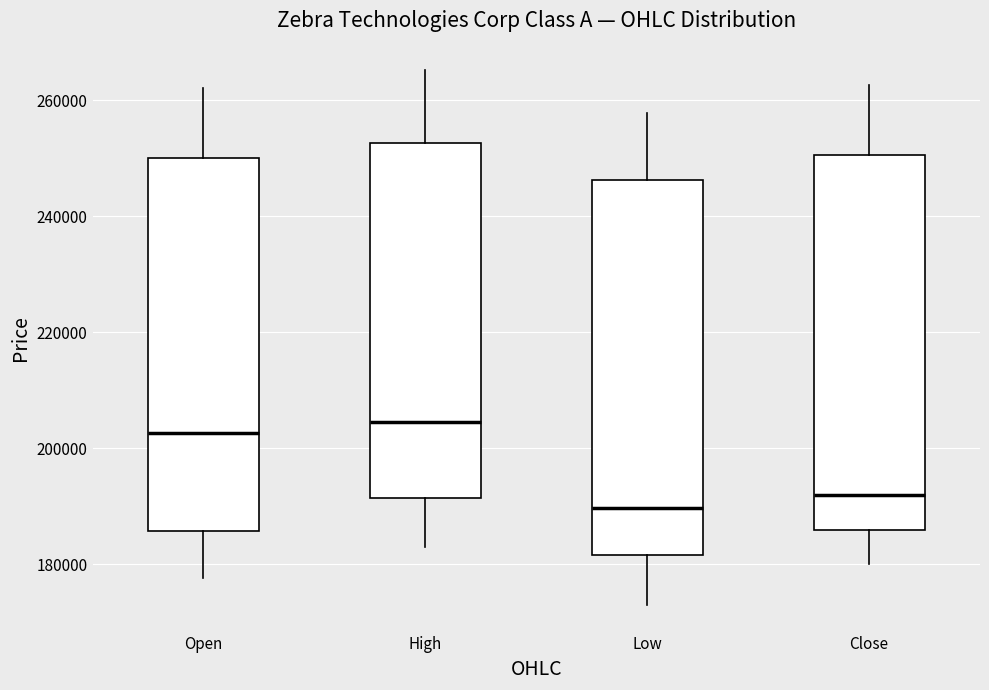

Which box's median line is the lowest?

Low